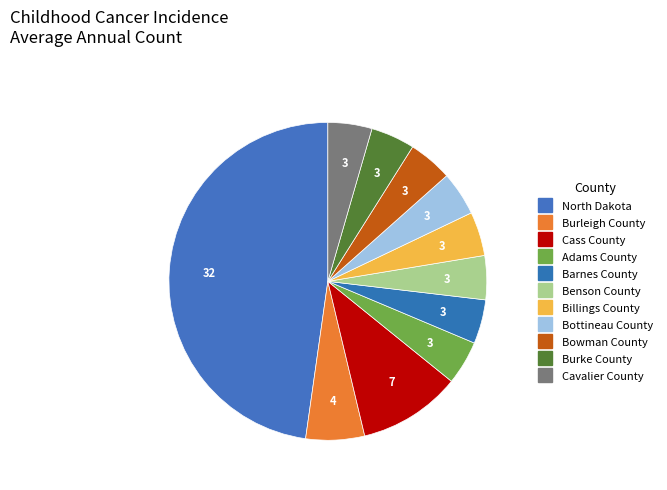

How many segments does this pie chart have?

11